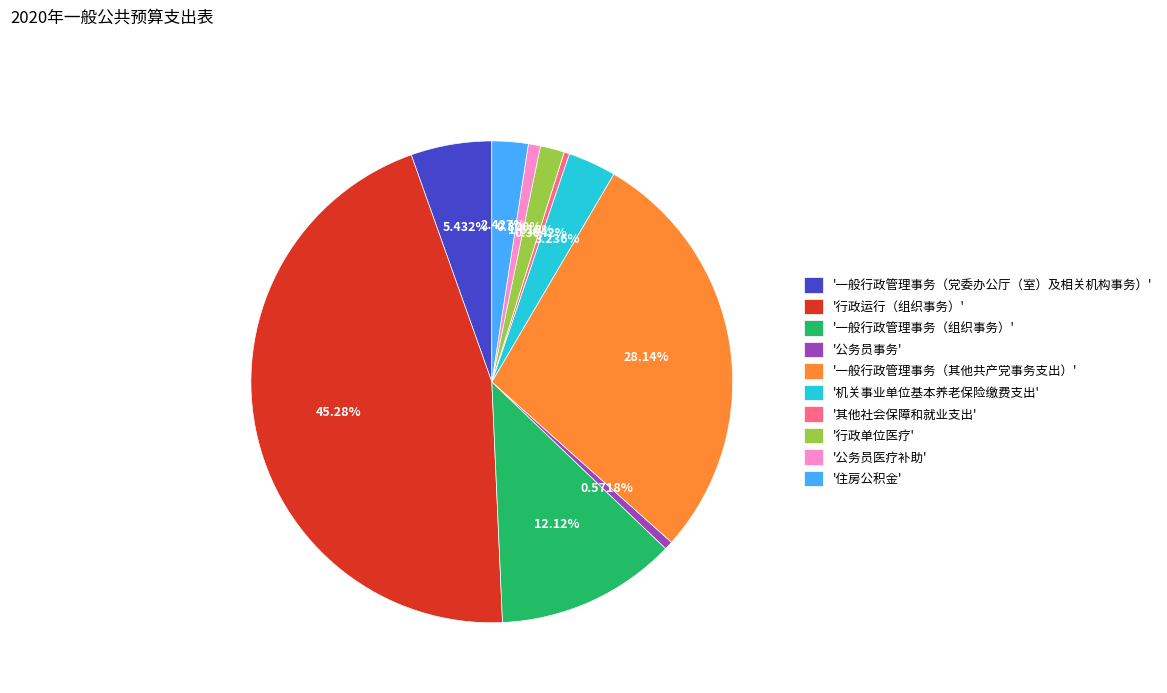

How many slices are in this pie chart?

10